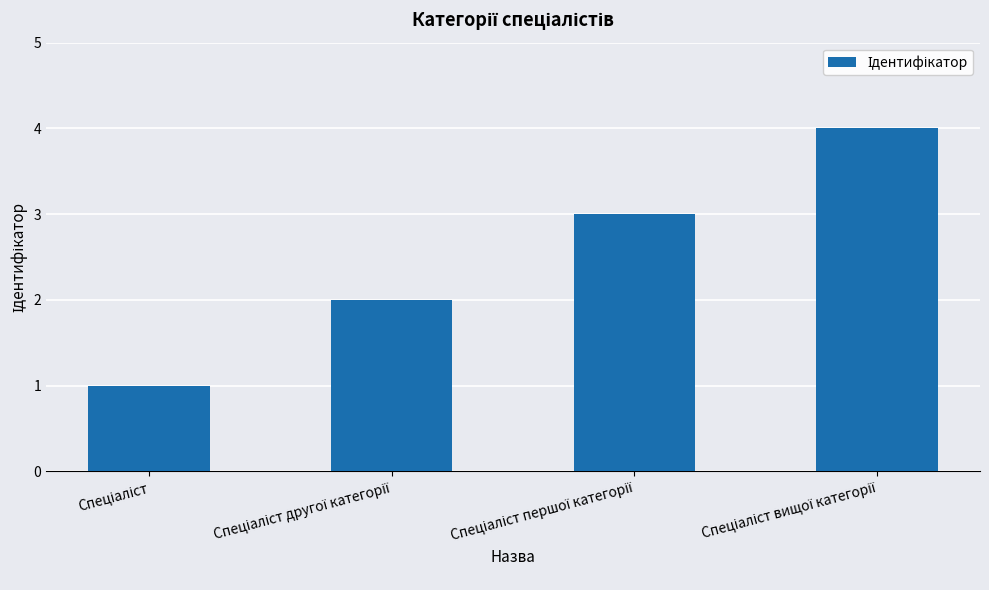

What is the greatest value displayed?

4